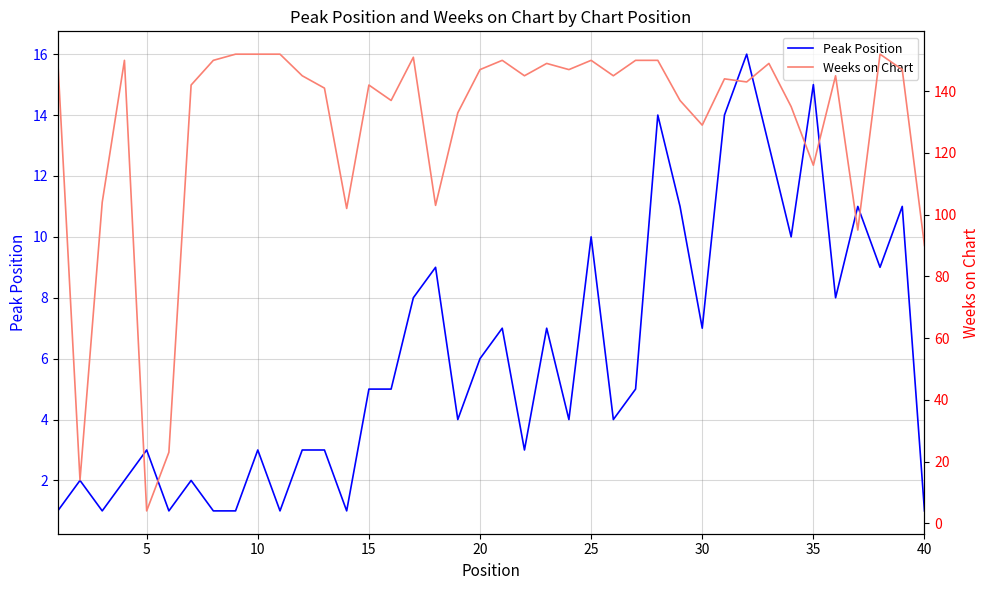

True or false: Weeks on Chart and Peak Position cross at least once.

False